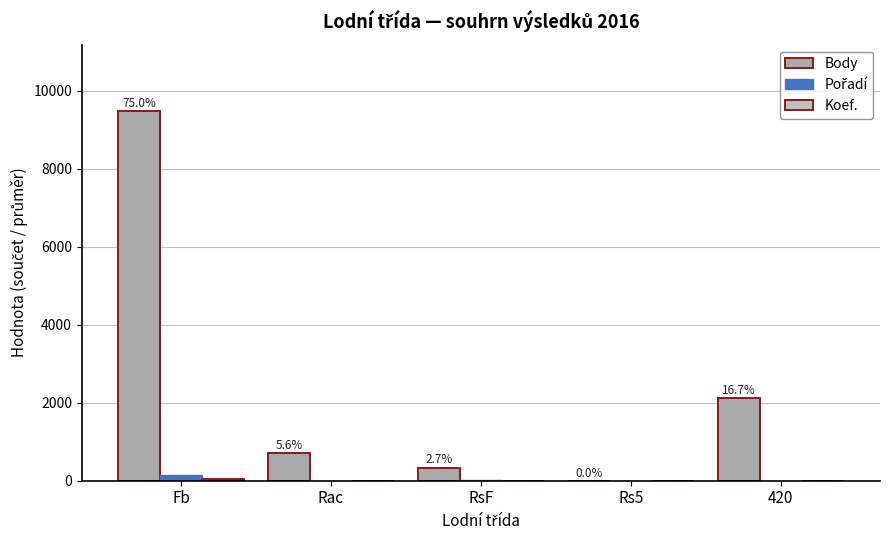

Are the bars grouped side by side (vs. stacked)?

Yes